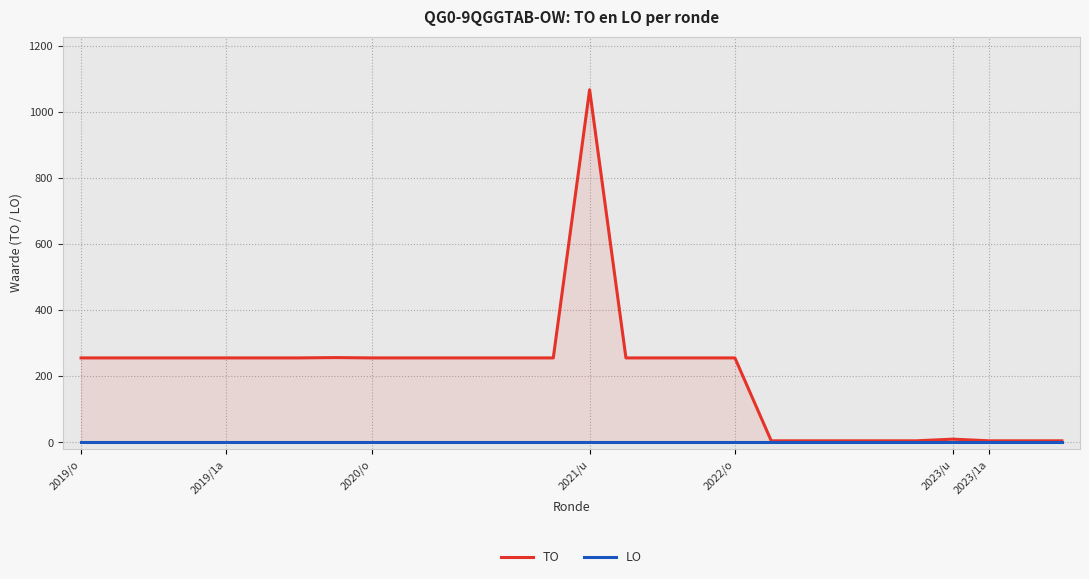

Is it true that TO equals 5 at 22?

True